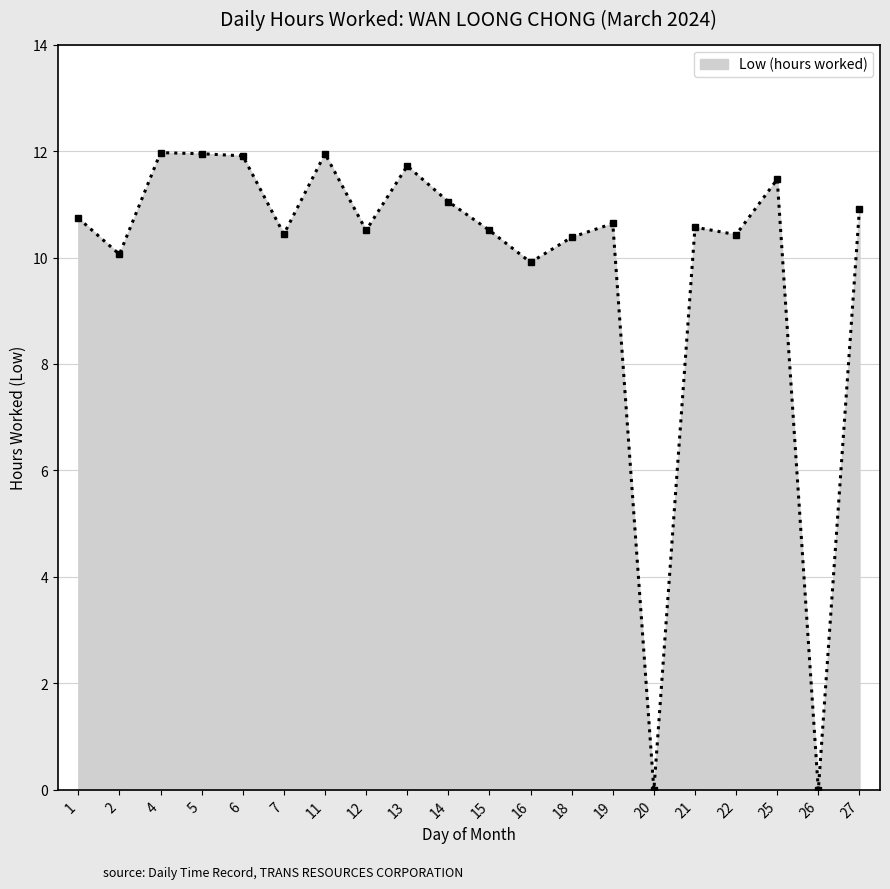

What is the change in value from 6 to 16?

-2.0